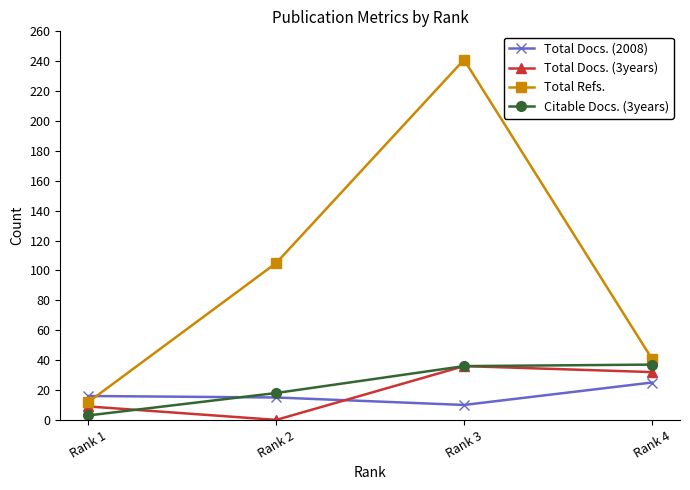

True or false: Total Docs. (3years) and Total Docs. (2008) cross at least once.

True